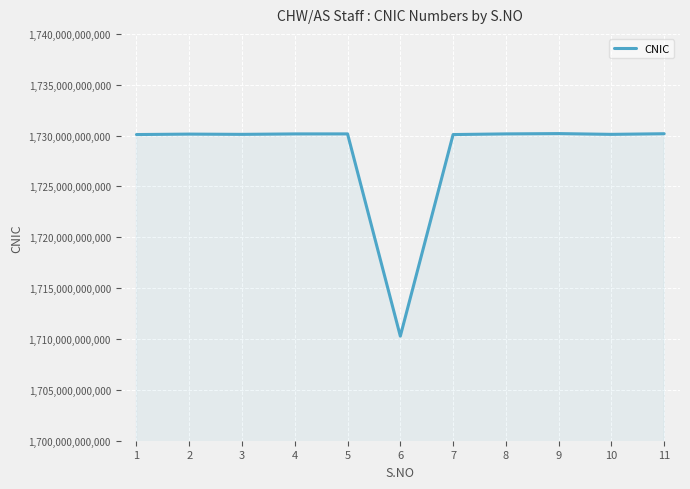

Is it true that the value at 9 is 1730197170028?

True